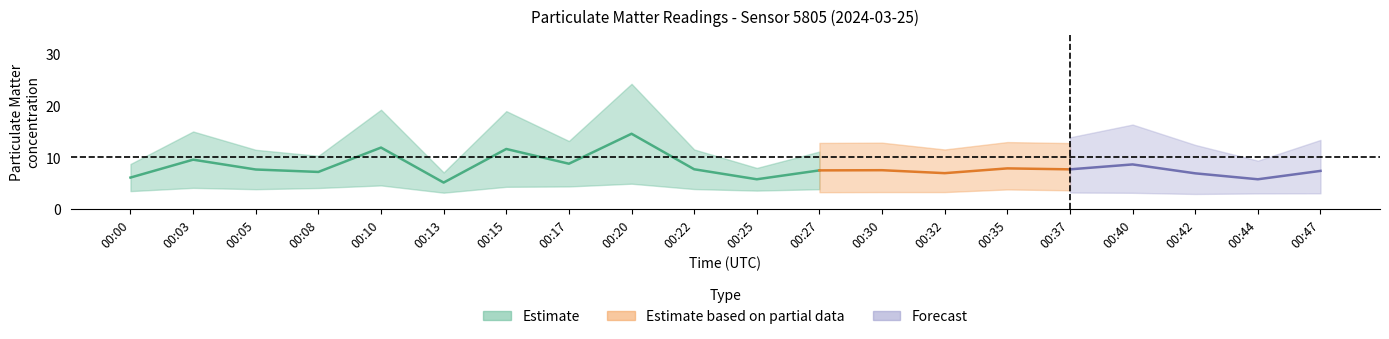

The value of P1 at 00:15 is 18.9. True or false?

True